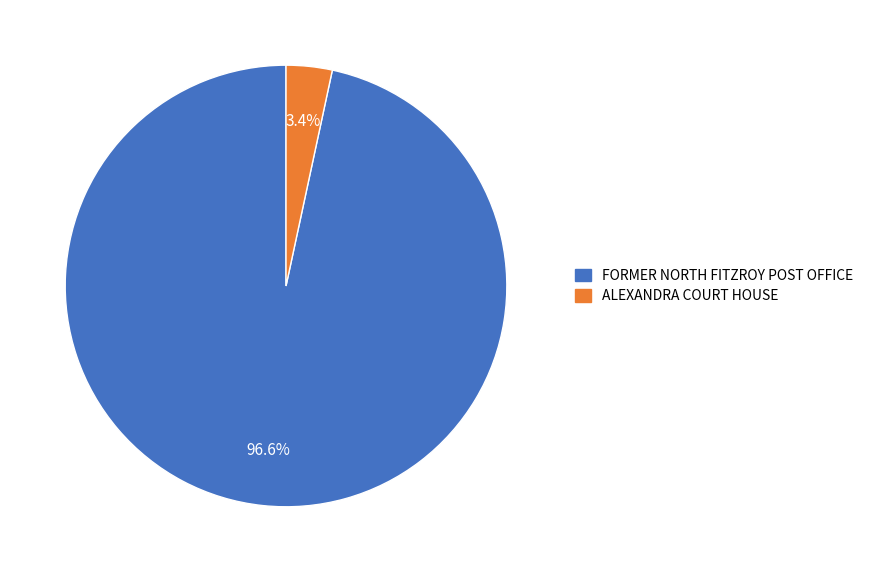

Which slice represents more than half of the pie?

FORMER NORTH FITZROY POST OFFICE